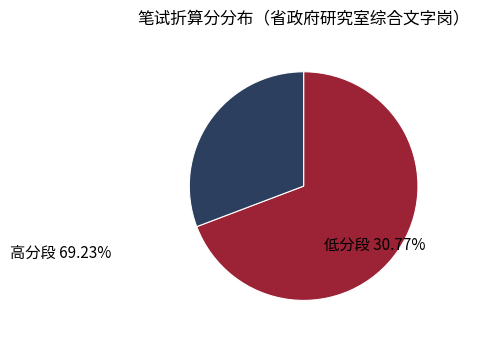

Count the number of slices in the pie.

2